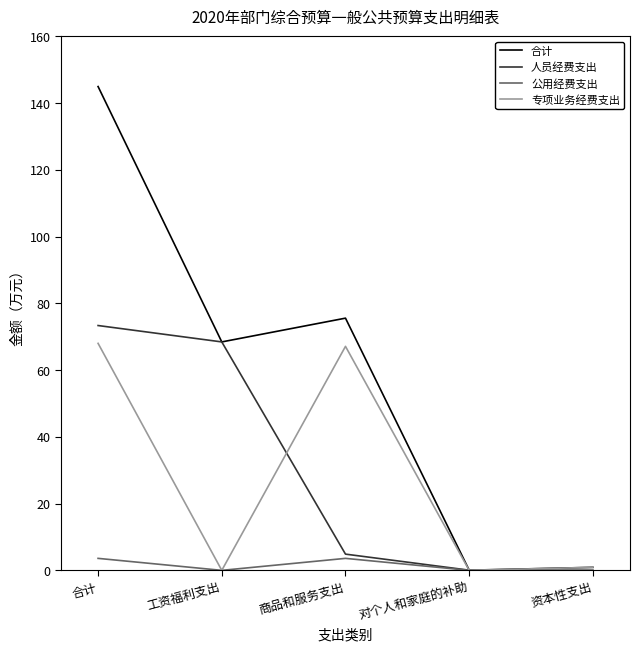

Does the chart display data point markers on the line(s)?

No